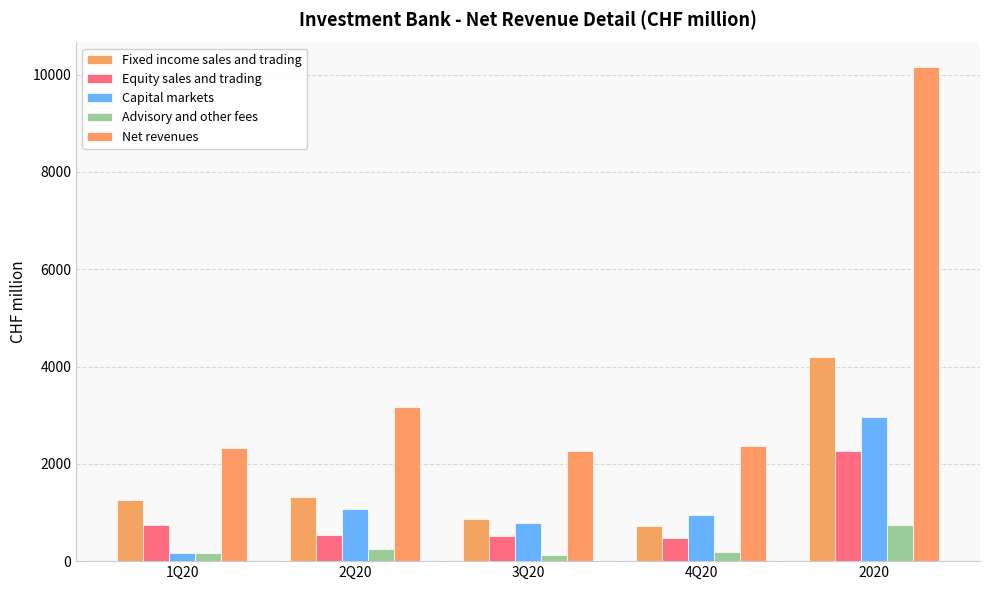

Which series has the largest total across all categories?

Net revenues